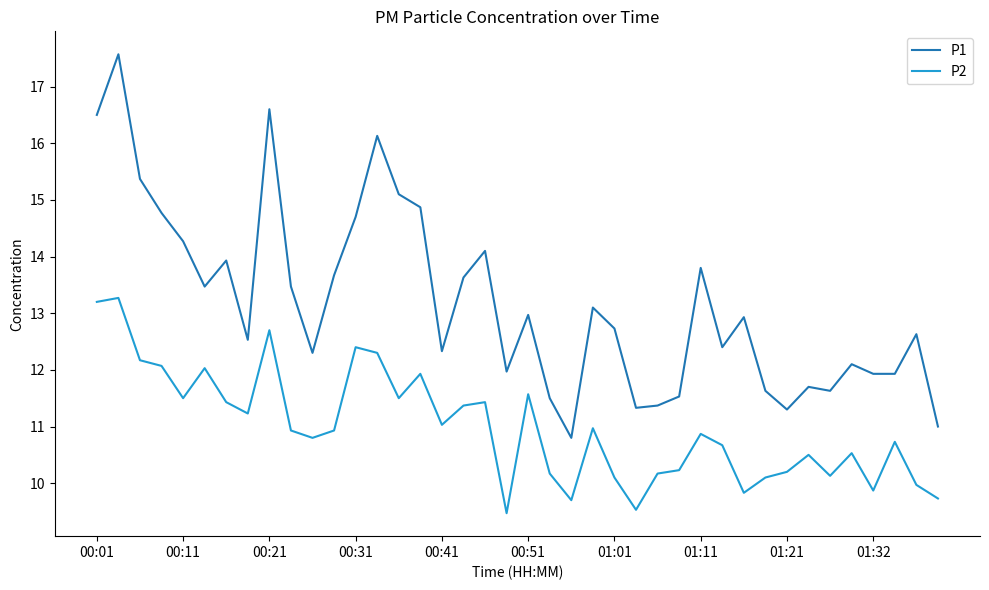

Which series has the widest spread of values?

P1